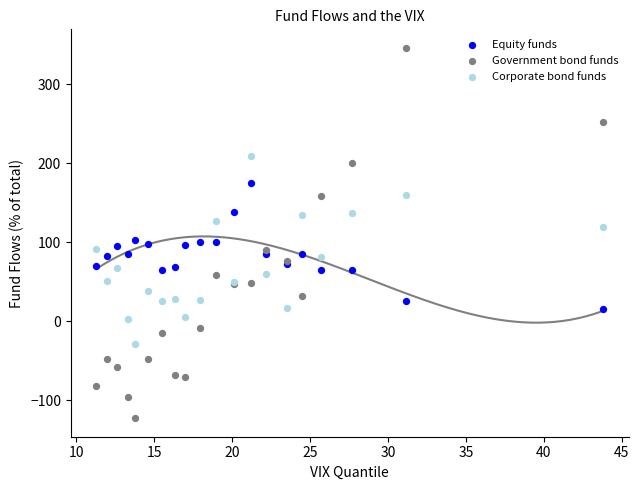

Which series reaches the minimum Y coordinate?

Government bond funds